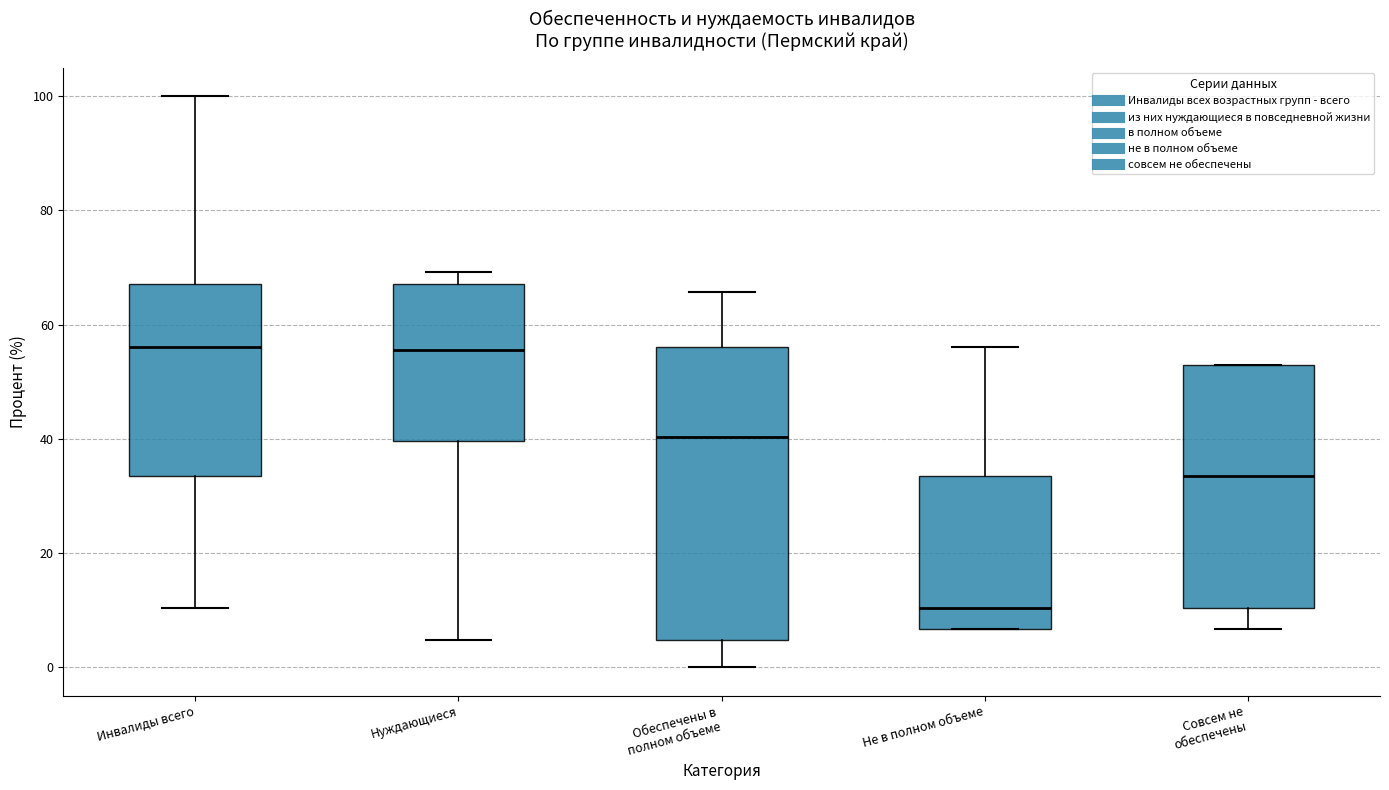

Which box has the lowest median line?

Не в полном объеме